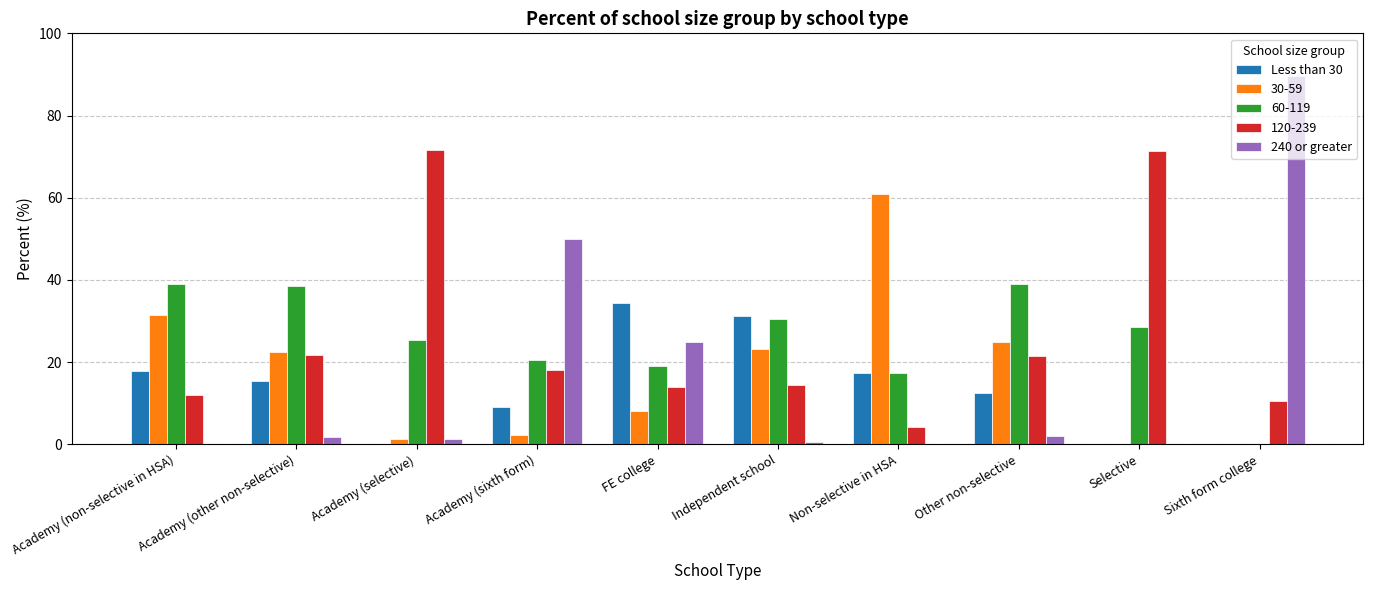

What is the sum of the 120-239 values at Academy (non-selective in HSA) and FE college?

25.8